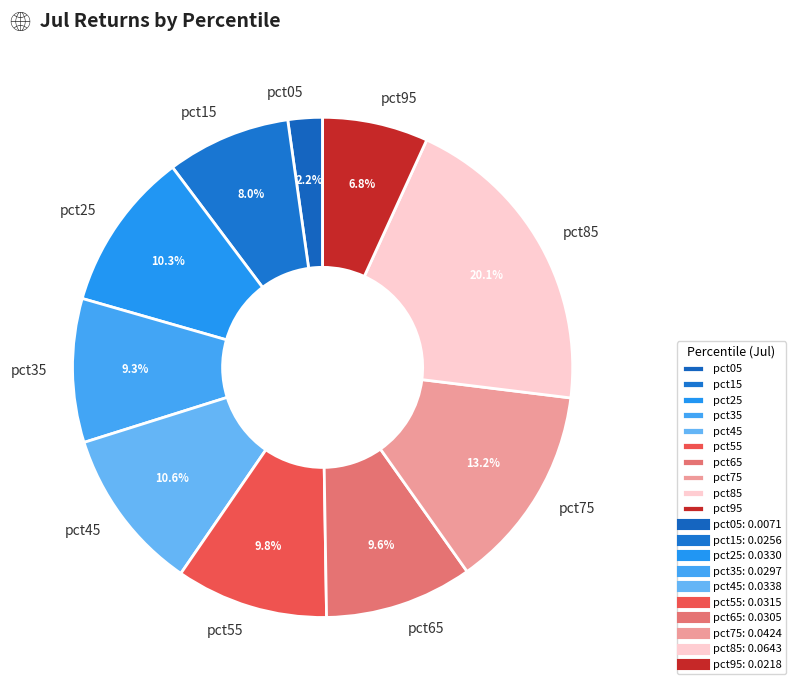

Is pct15 the majority of the pie?

No